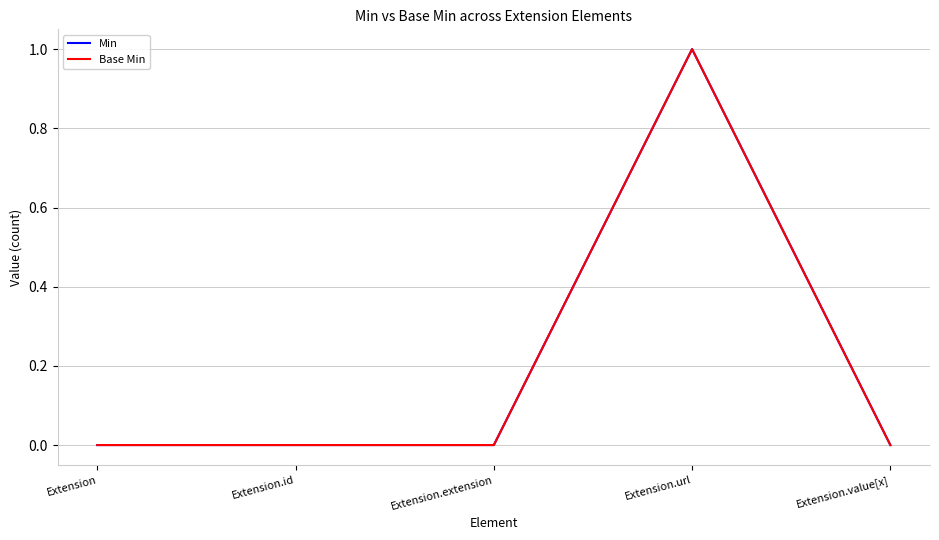

Reading left to right, what are all the values shown in this chart?

Min: Extension=0	Extension.id=0	Extension.extension=0	Extension.url=1	Extension.value[x]=0
Base Min: Extension=0	Extension.id=0	Extension.extension=0	Extension.url=1	Extension.value[x]=0